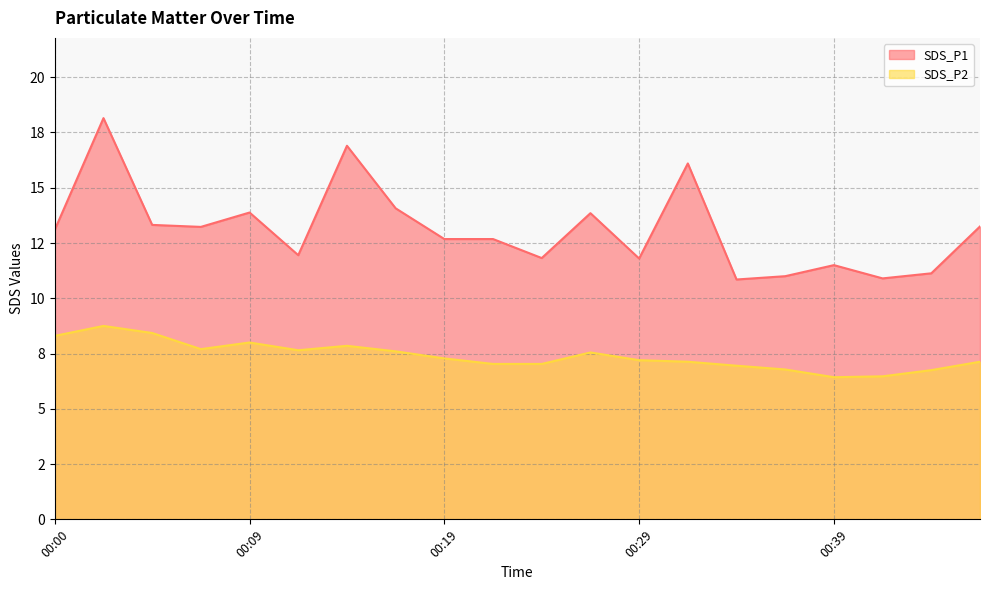

Which series has the widest spread of values?

SDS_P1